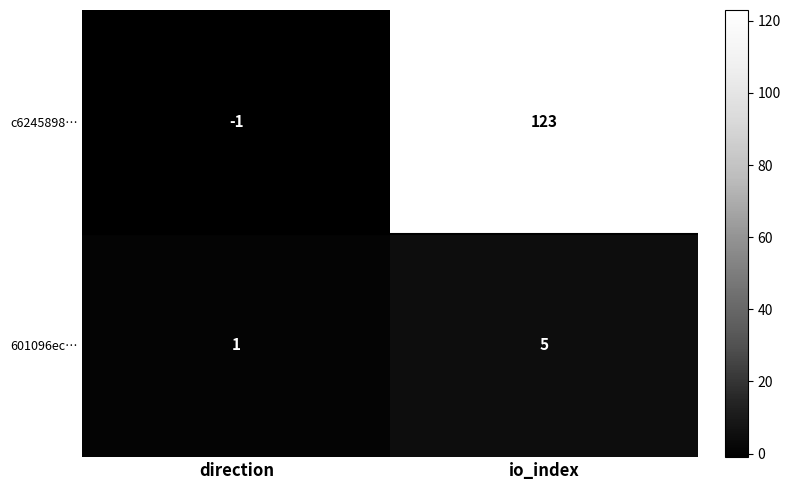

The 601096ec… series shows 5 at io_index. True or false?

True